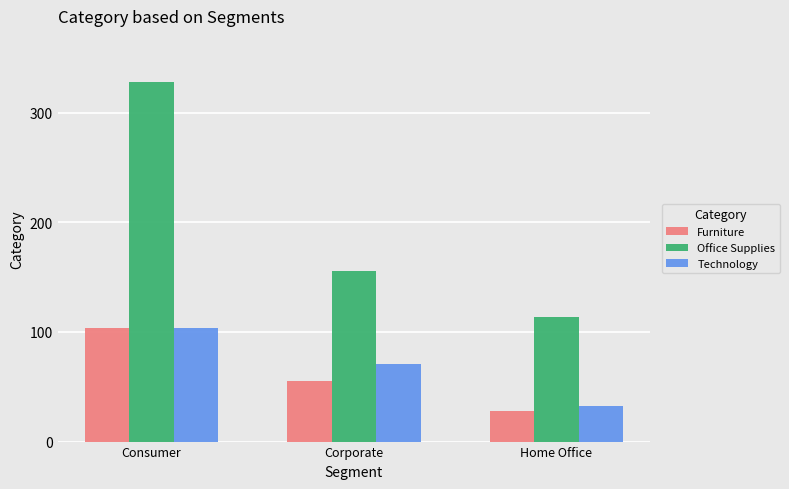

Rank the categories by Furniture value from lowest to highest.

Home Office, Corporate, Consumer